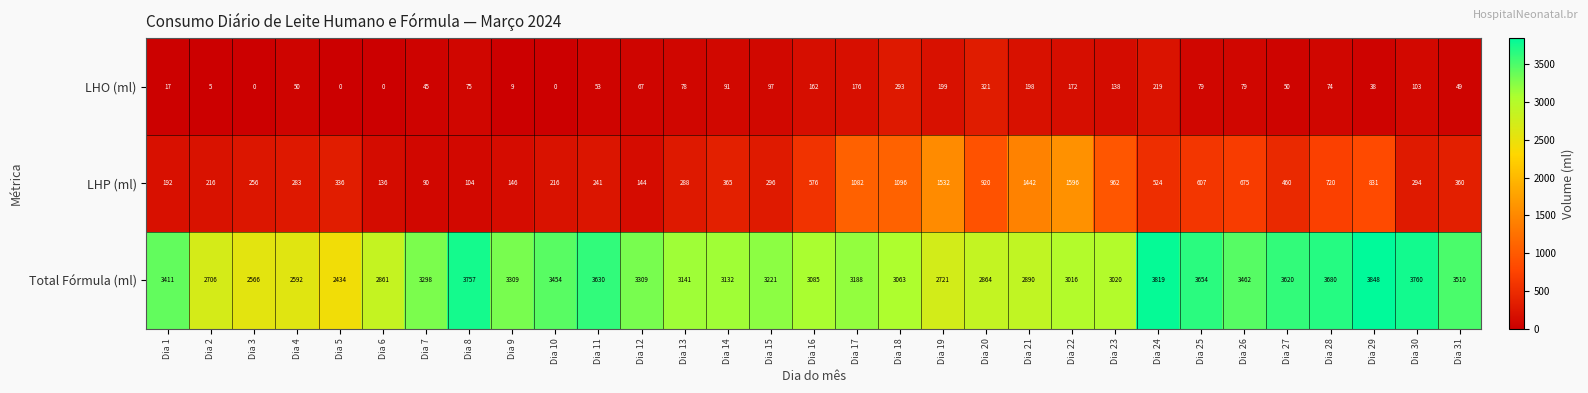

Between Dia 3 and Dia 13, which series saw the biggest shift?

Total Fórmula (ml)